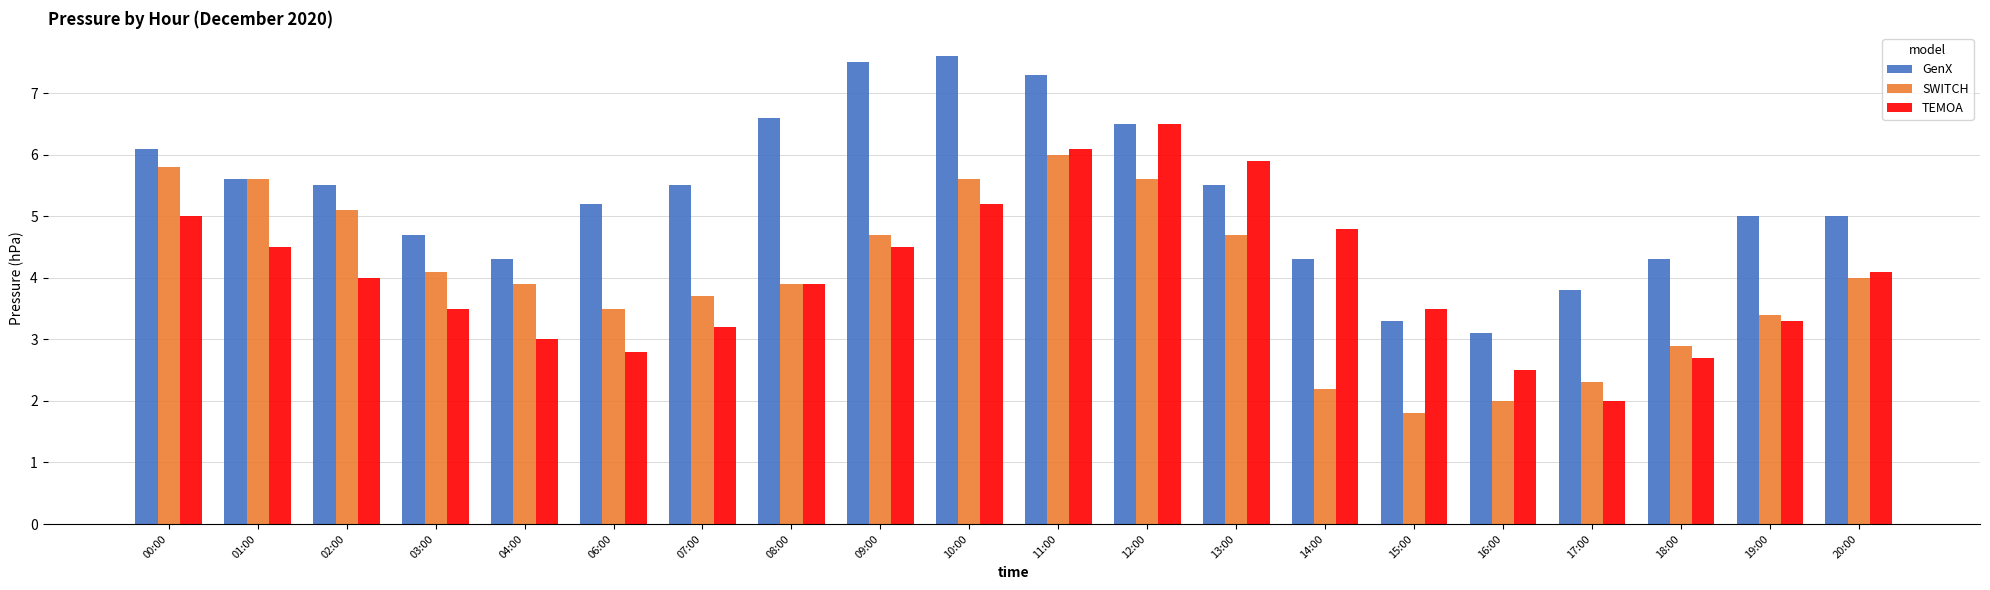

Is it true that SWITCH equals 5.6 at 01:00?

True